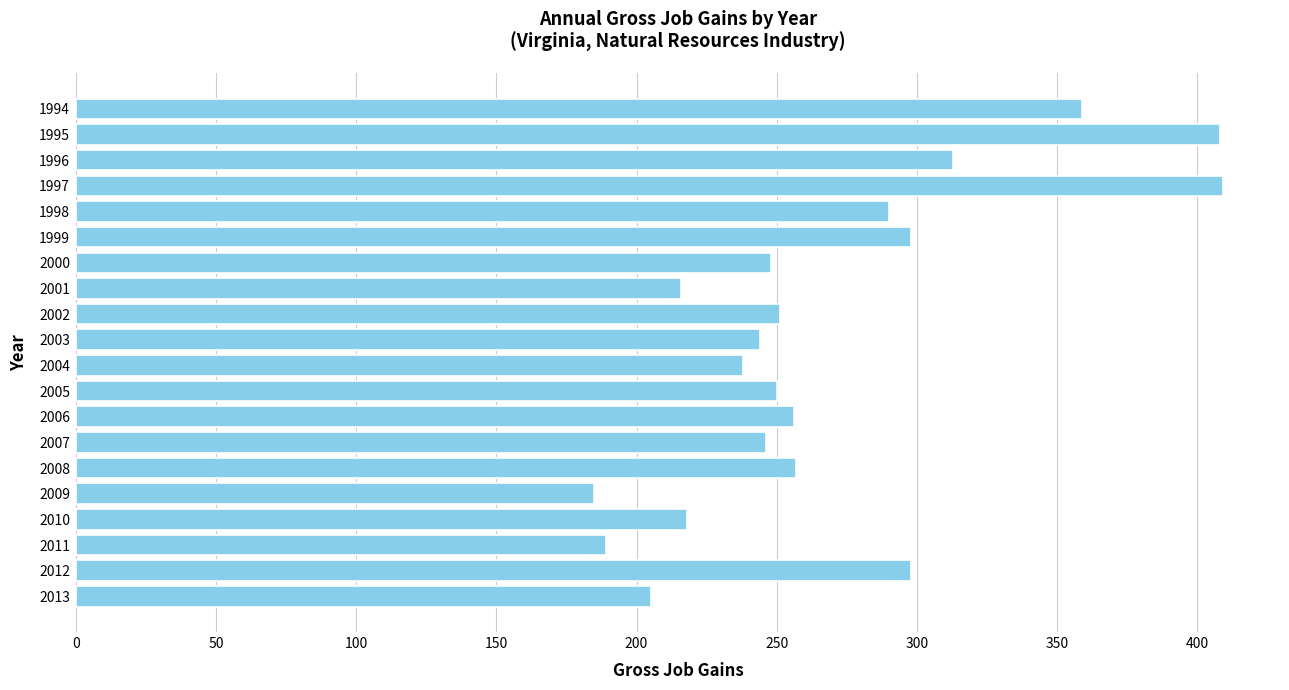

The value at 2000 is 103. True or false?

False